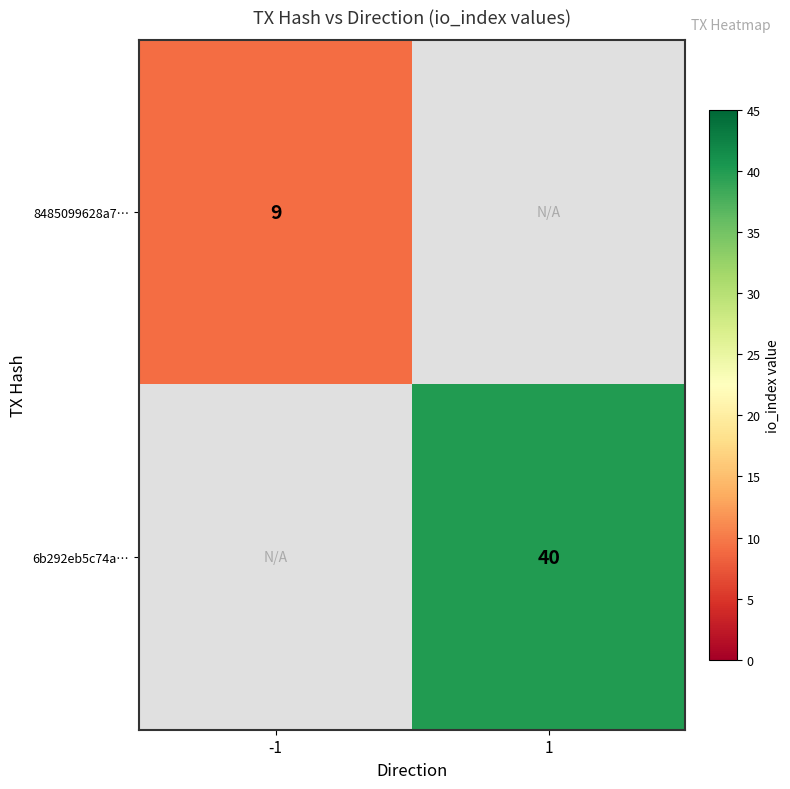

True or false: 6b292eb5c74a… has a value of 58 at 1.

False